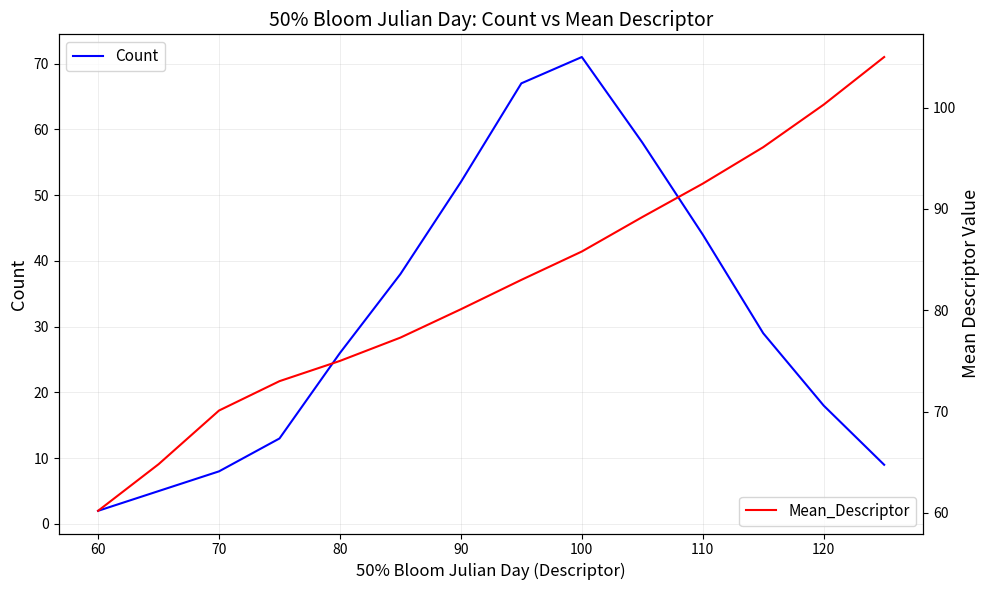

Which category has the lowest value in the Count series?

60